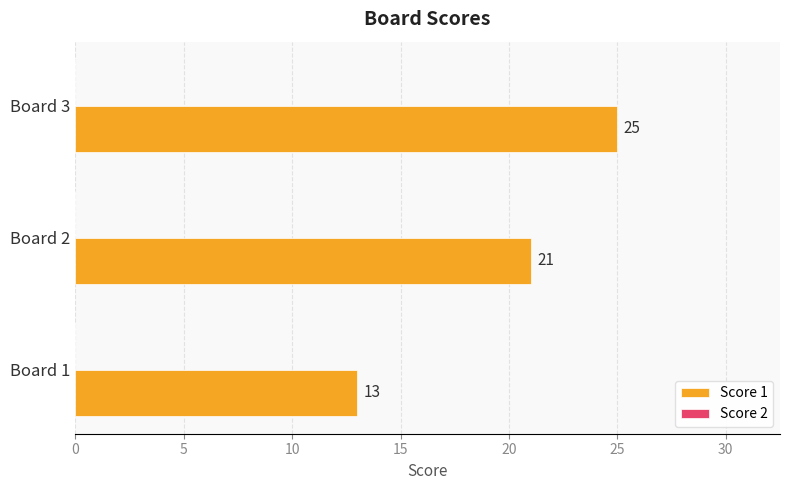

The value at Board 2 is 21. True or false?

True